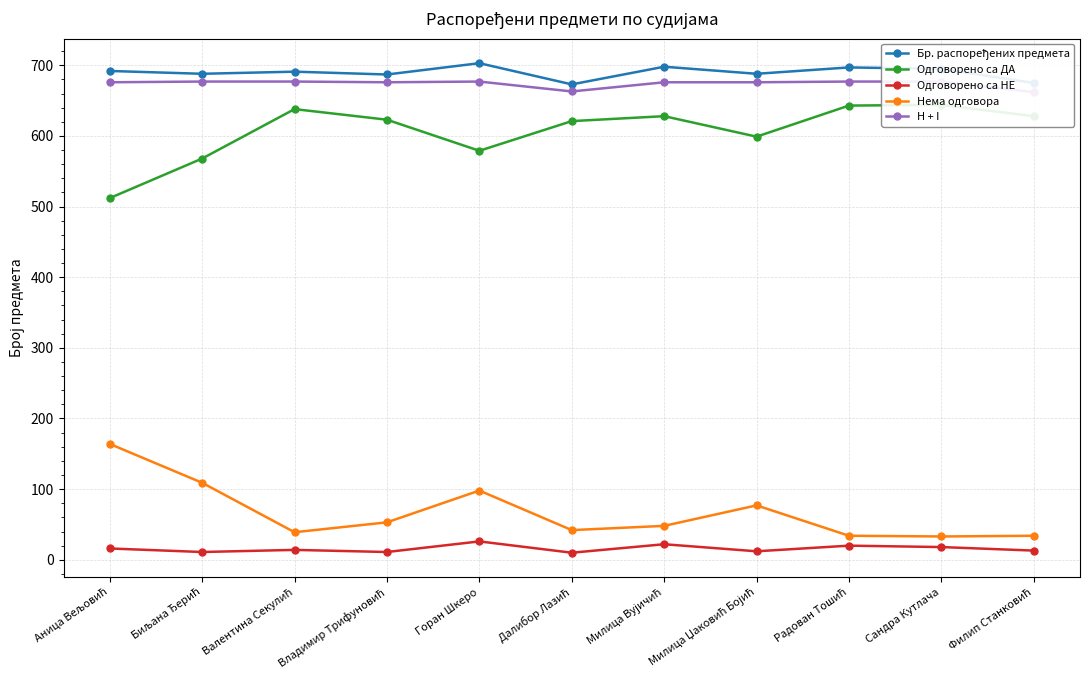

What is the label of the 8th point from the right?

Владимир Трифуновић